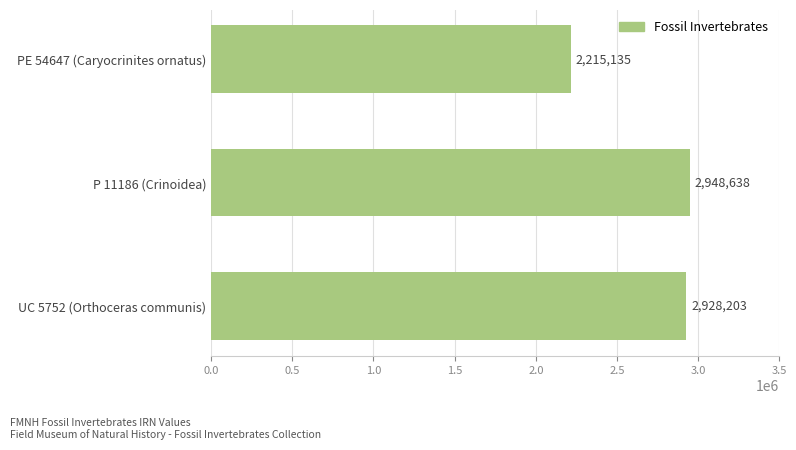

Reading top to bottom, extract all data points from this chart.

2215135	2948638	2928203